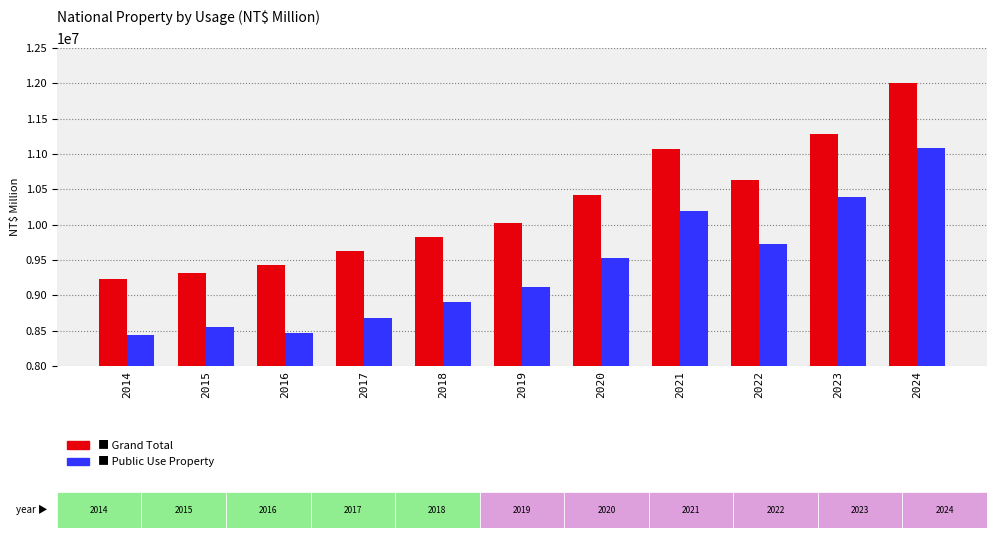

What is the smallest value displayed?

8439604